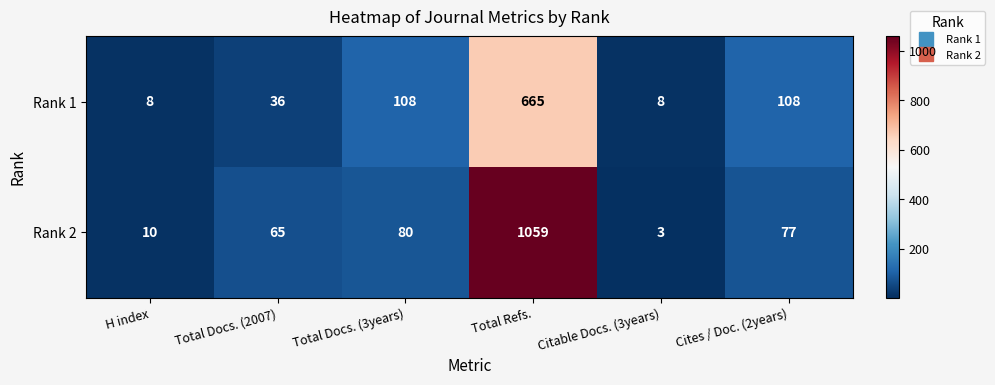

Which series has the largest range (max minus min)?

Rank 2